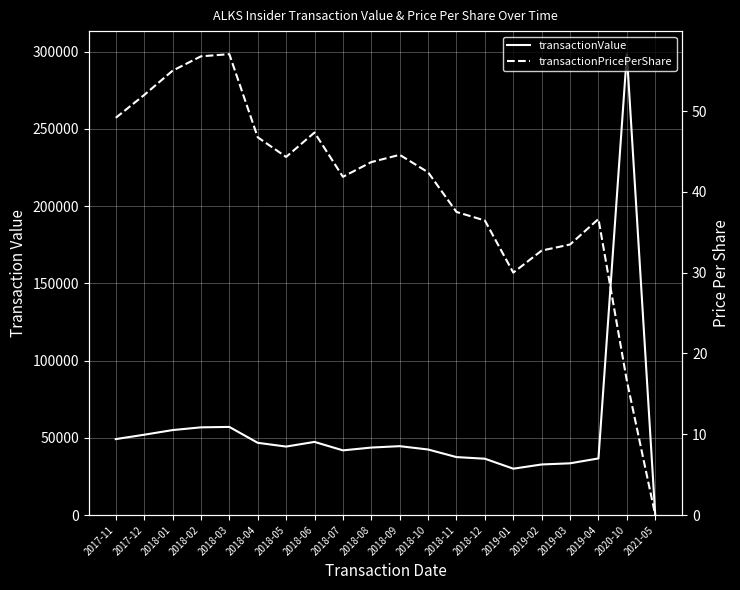

Which category has the lowest value across all series?

2021-05